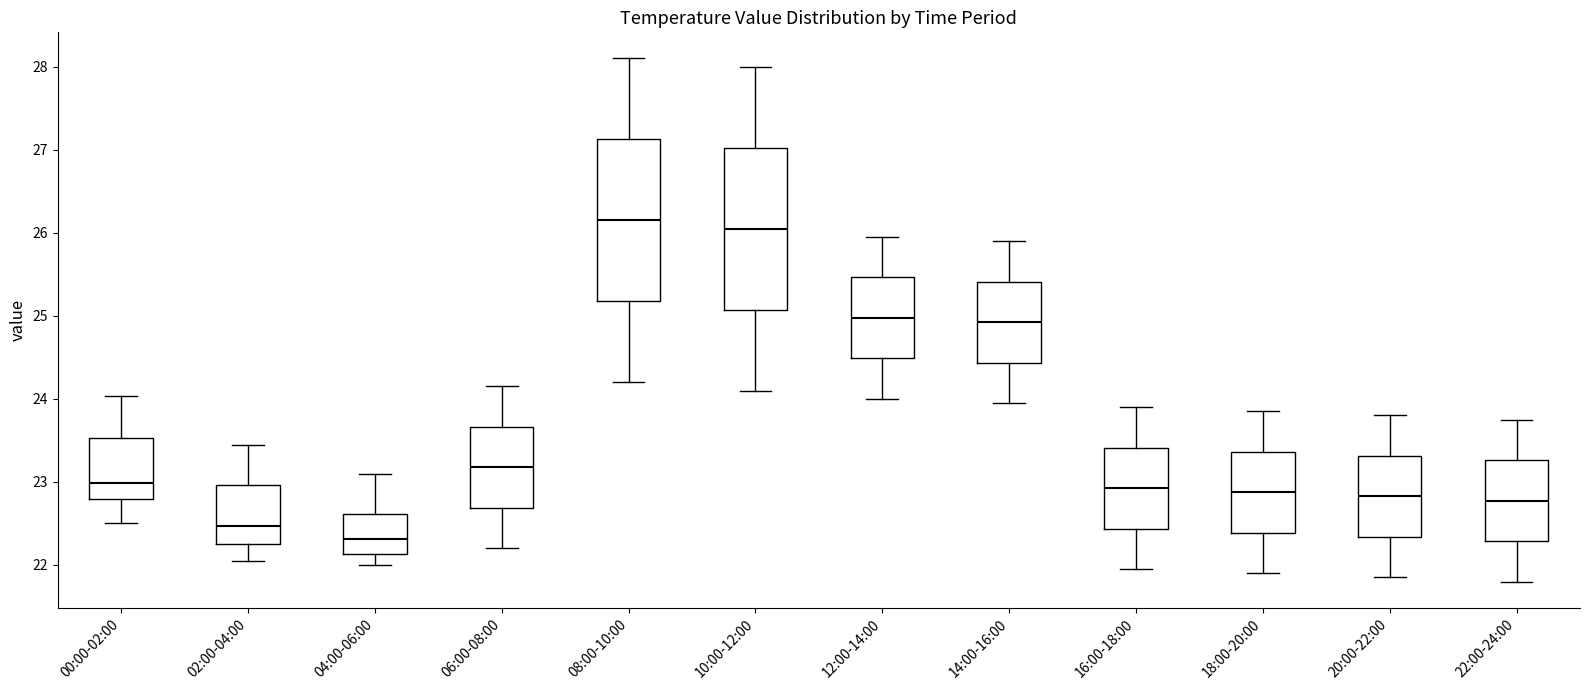

Reading left to right, transcribe this box plot: for each box, give where its median line is, the range the box spans, and where its two whiskers end, as read against the y-axis. The values are not printed on the chart, so give them approximately, as read against the axis.

00:00-02:00: median 23.0, box 22.8 to 23.5, whiskers 22.5 to 24.0
02:00-04:00: median 22.5, box 22.3 to 23.0, whiskers 22.1 to 23.5
04:00-06:00: median 22.3, box 22.1 to 22.6, whiskers 22.0 to 23.1
06:00-08:00: median 23.2, box 22.7 to 23.7, whiskers 22.2 to 24.2
08:00-10:00: median 26.2, box 25.2 to 27.1, whiskers 24.2 to 28.1
10:00-12:00: median 26.1, box 25.1 to 27.0, whiskers 24.1 to 28.0
12:00-14:00: median 25.0, box 24.5 to 25.5, whiskers 24.0 to 26.0
14:00-16:00: median 24.9, box 24.4 to 25.4, whiskers 24.0 to 25.9
16:00-18:00: median 22.9, box 22.4 to 23.4, whiskers 22.0 to 23.9
18:00-20:00: median 22.9, box 22.4 to 23.4, whiskers 21.9 to 23.9
20:00-22:00: median 22.8, box 22.3 to 23.3, whiskers 21.9 to 23.8
22:00-24:00: median 22.8, box 22.3 to 23.3, whiskers 21.8 to 23.8